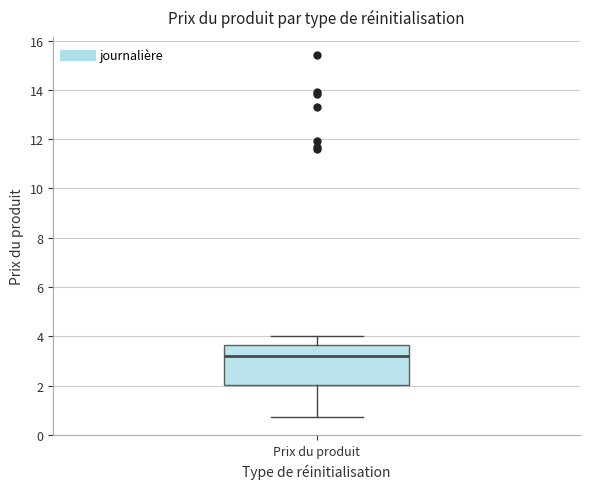

Where does the lower whisker of the box for Prix du produit end on the y-axis? The values are not printed on the chart, so give them approximately, as read against the axis.

0.8